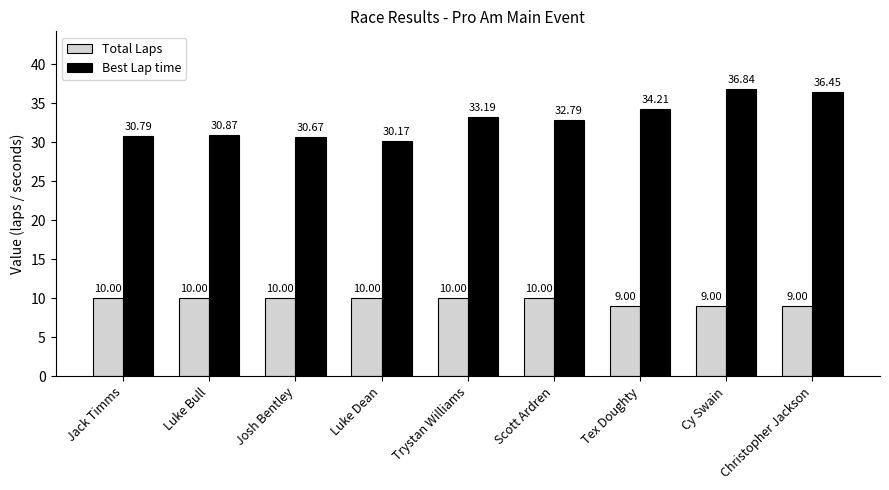

Is the value of Total Laps at Scott Ardren greater than the value of Best Lap time at Cy Swain?

No